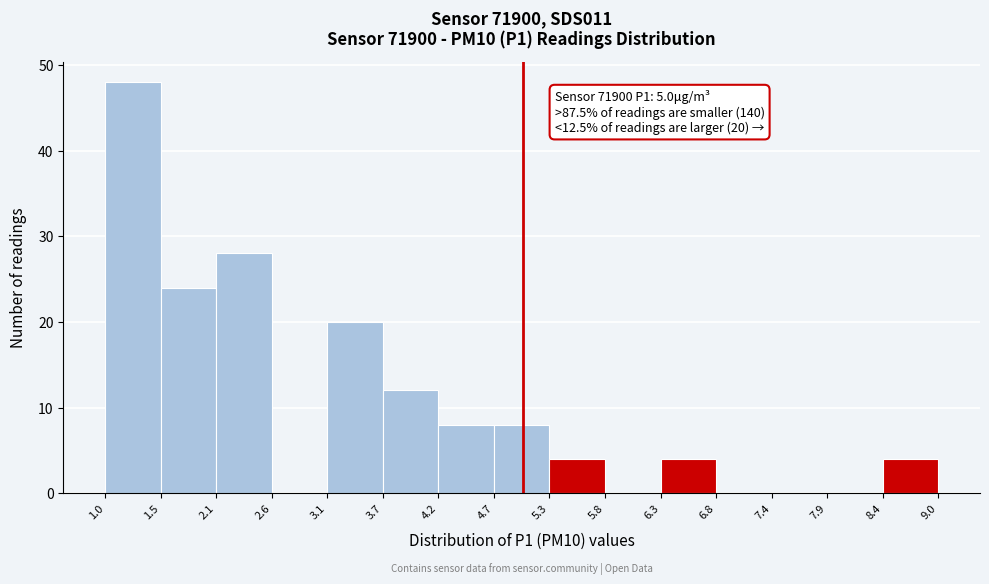

Which range on the x-axis has the tallest bar?

1.0 to 1.5